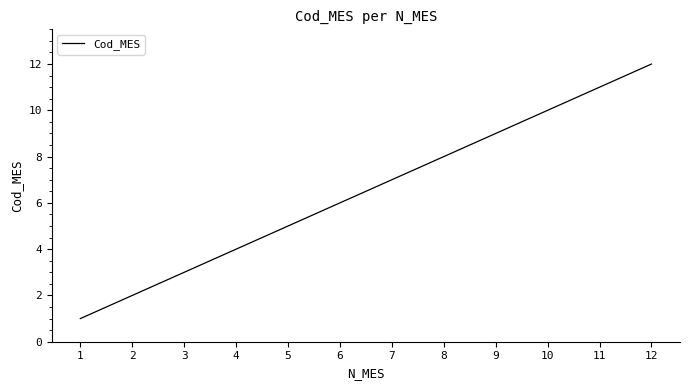

Where is the data nearest to the value 6?

6